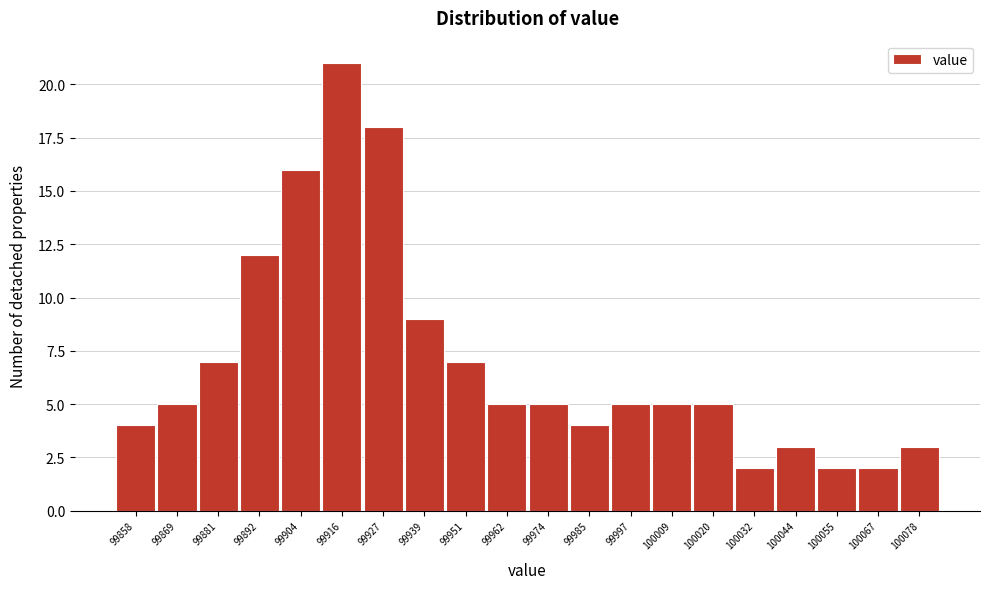

Reading right to left, list all the values displayed in this chart.

3	2	2	3	2	5	5	5	4	5	5	7	9	18	21	16	12	7	5	4